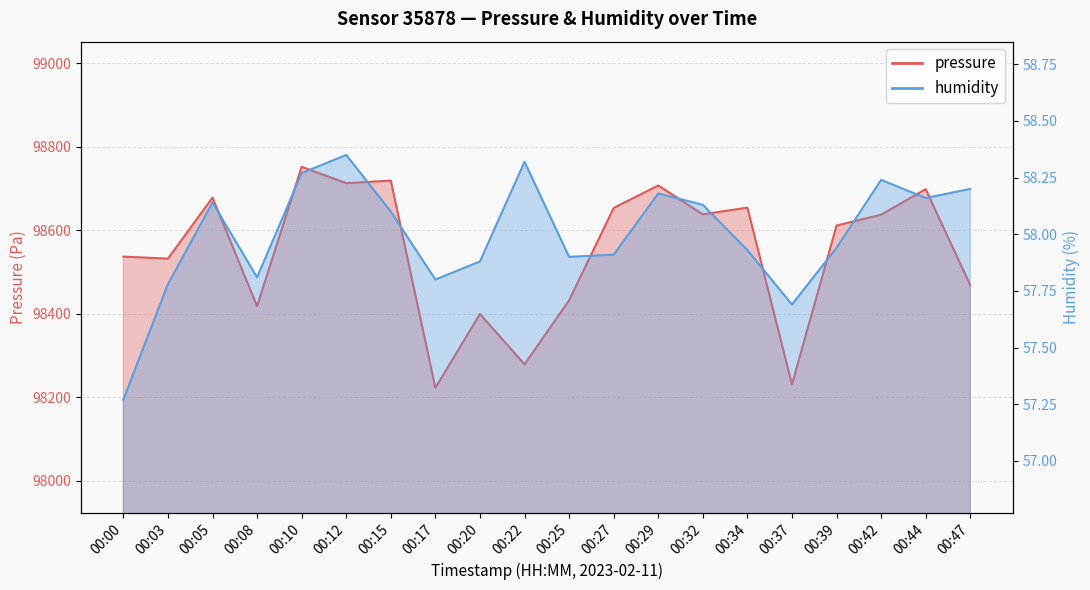

True or false: pressure has a value of 98638.3 at 00:32.

True